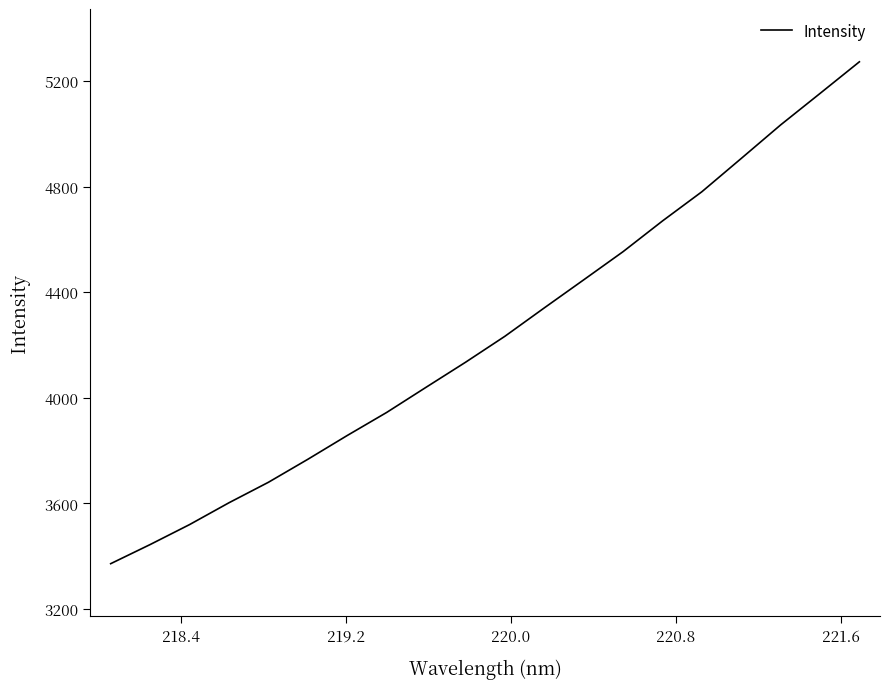

What is the minimum value shown in the chart?

3372.0